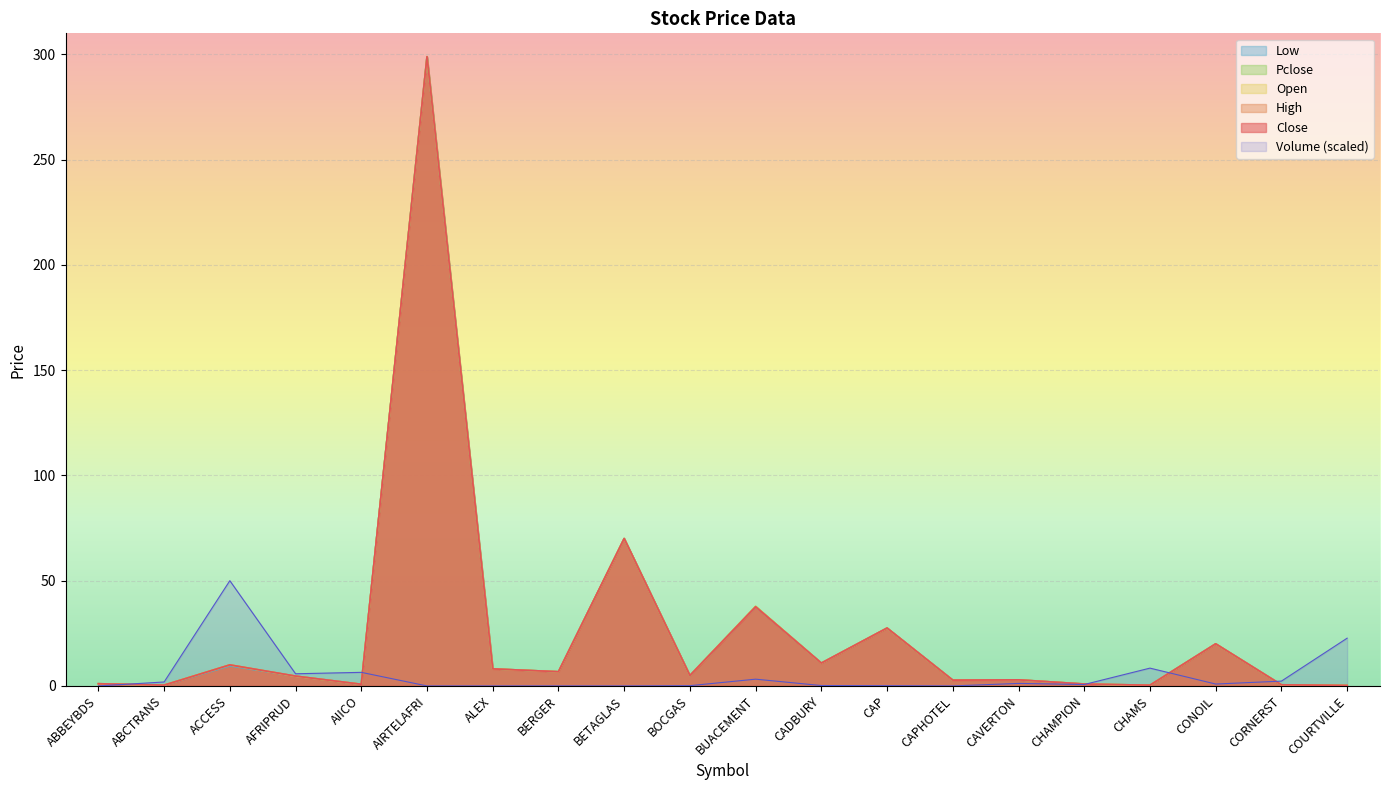

What is the average value of the High series?

25.5